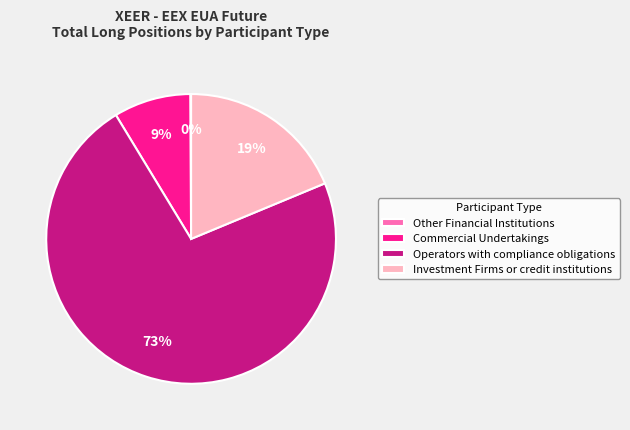

What percentage is the Investment Firms or credit institutions slice, to the nearest percent?

19%